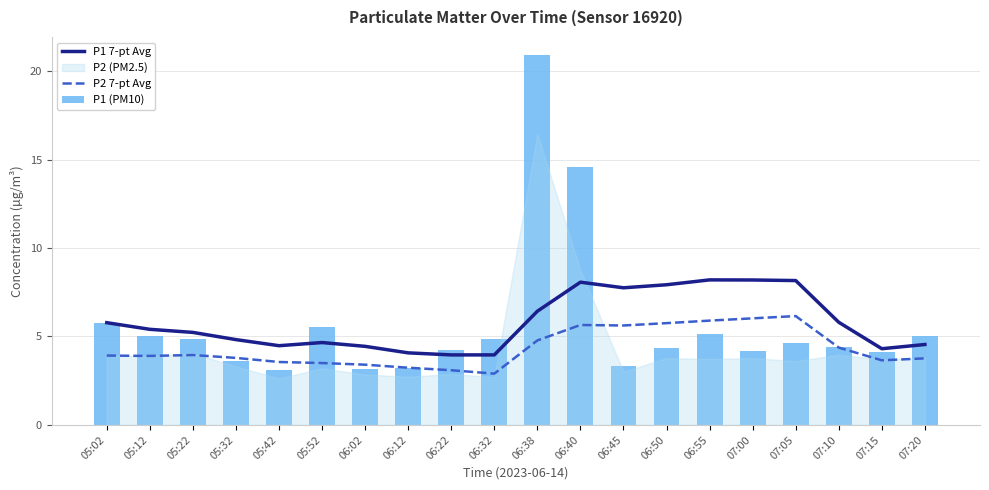

At which category is the sum across all series the highest?

06:38